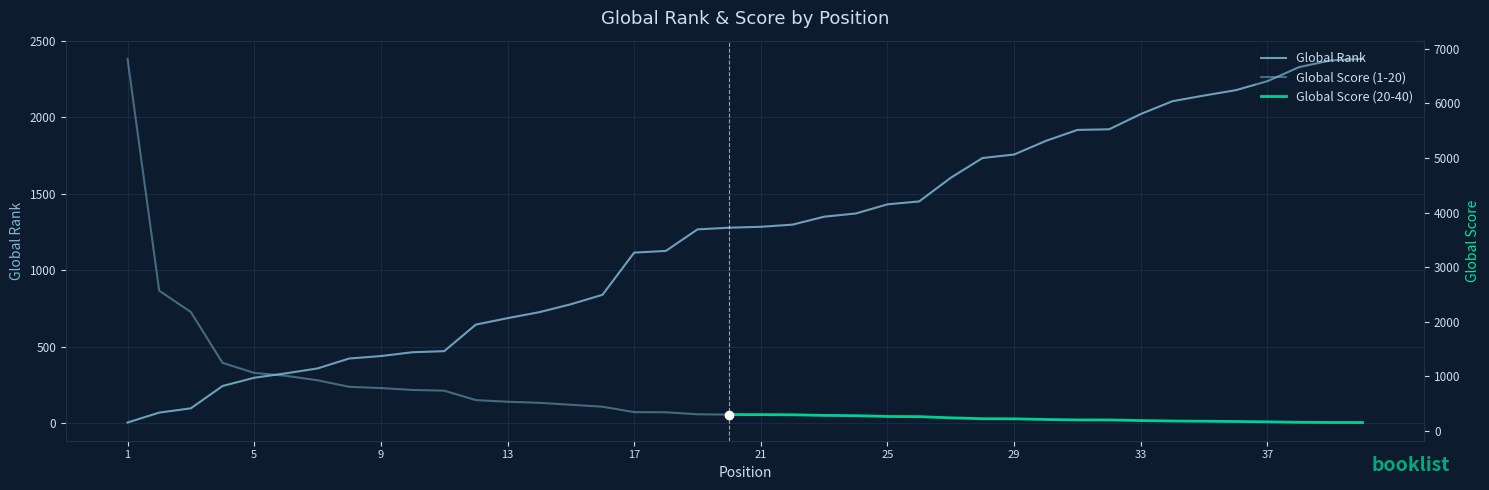

What is the difference between the maximum and minimum values?

2380